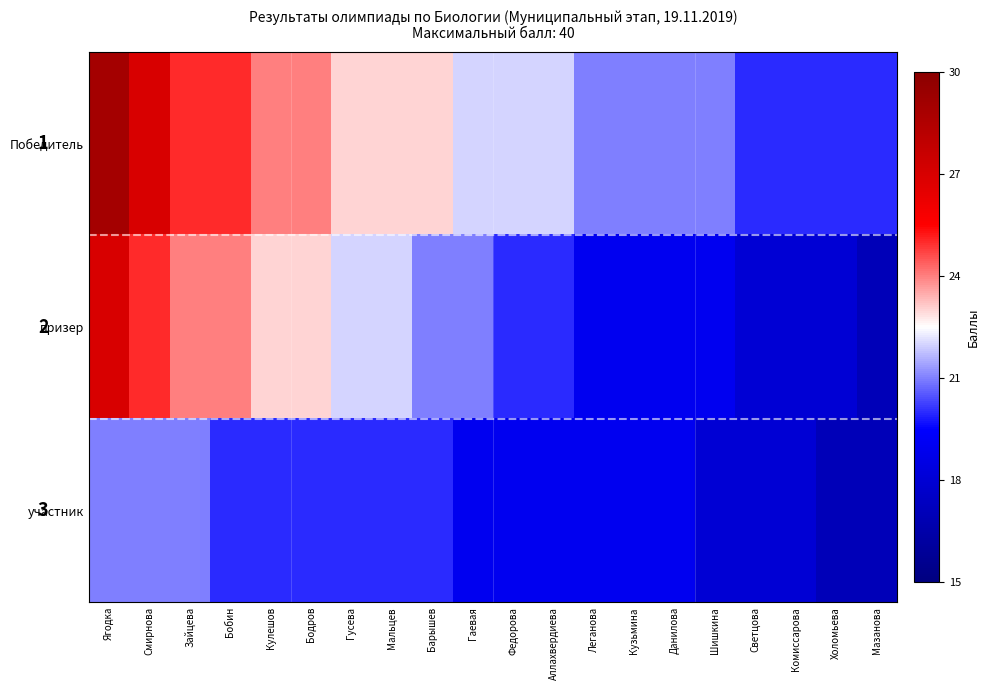

Rank the series at Светцова from highest to lowest value.

Победитель, призер, участник